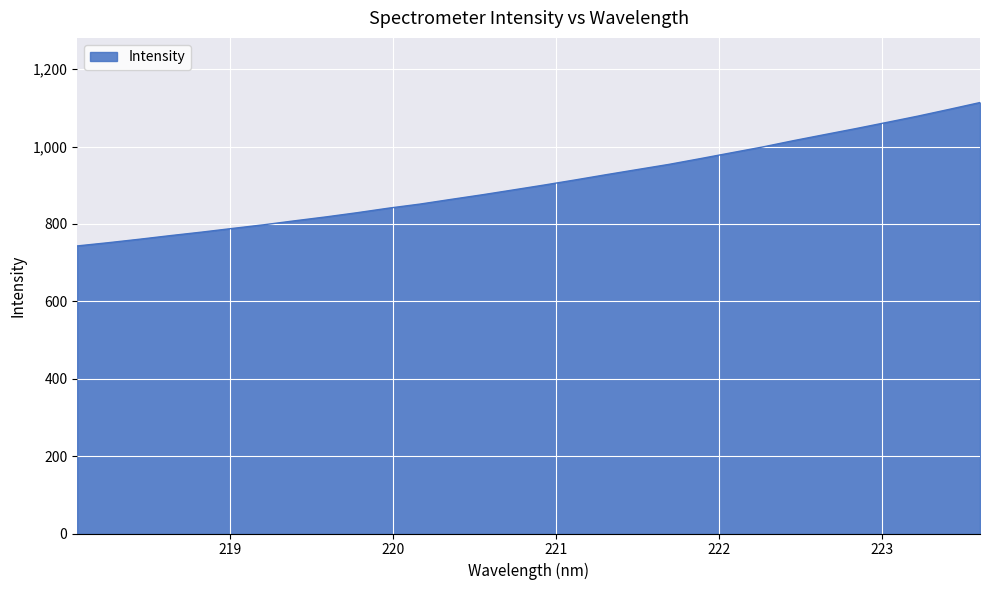

What is the maximum value shown in the chart?

1113.9